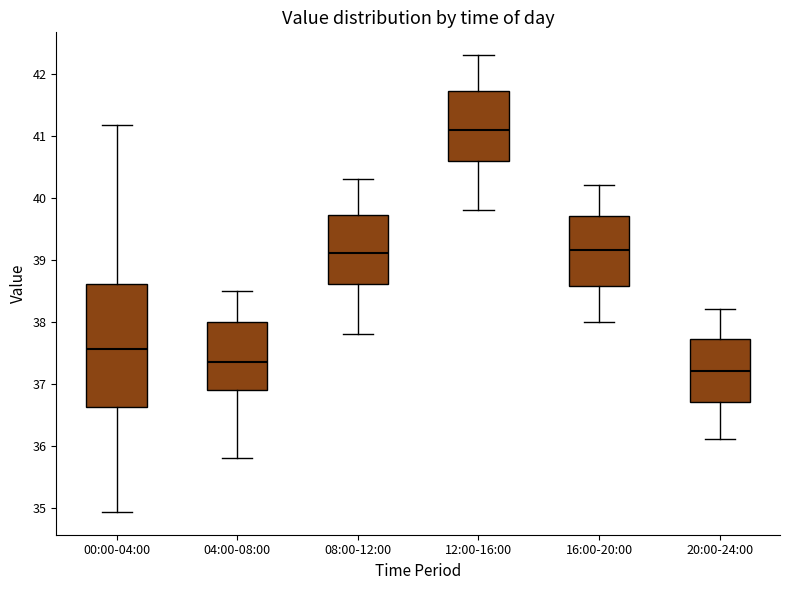

Where does the lower whisker of the box for 12:00-16:00 end on the y-axis? The values are not printed on the chart, so give them approximately, as read against the axis.

39.8